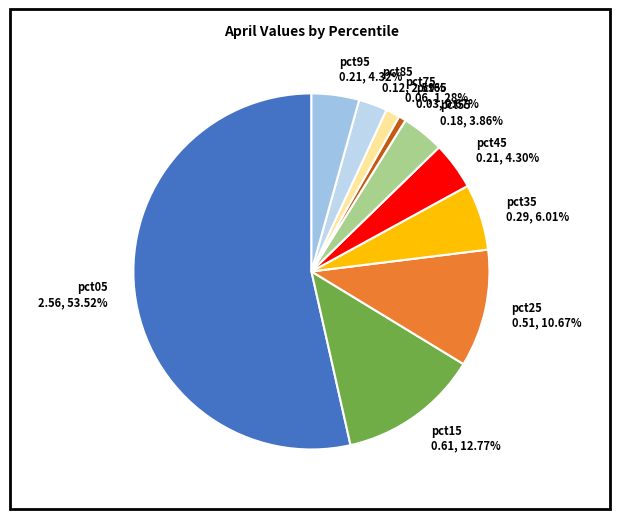

To the nearest percent, what is the difference between the largest and smallest slice percentages?

53%